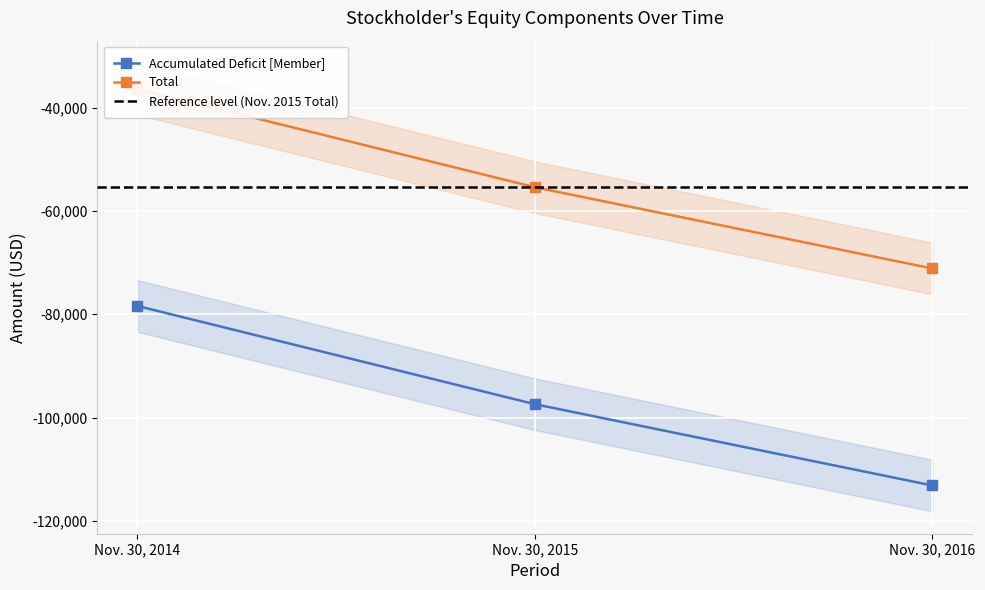

At which category does the chart reach its minimum across all series?

Nov. 30, 2016